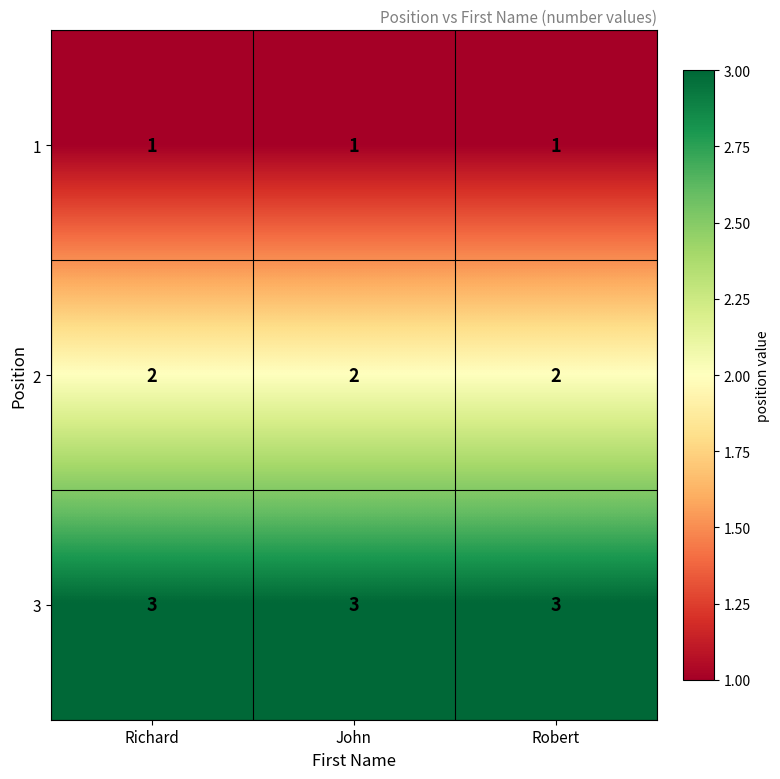

What is the sum of all 1 values?

3